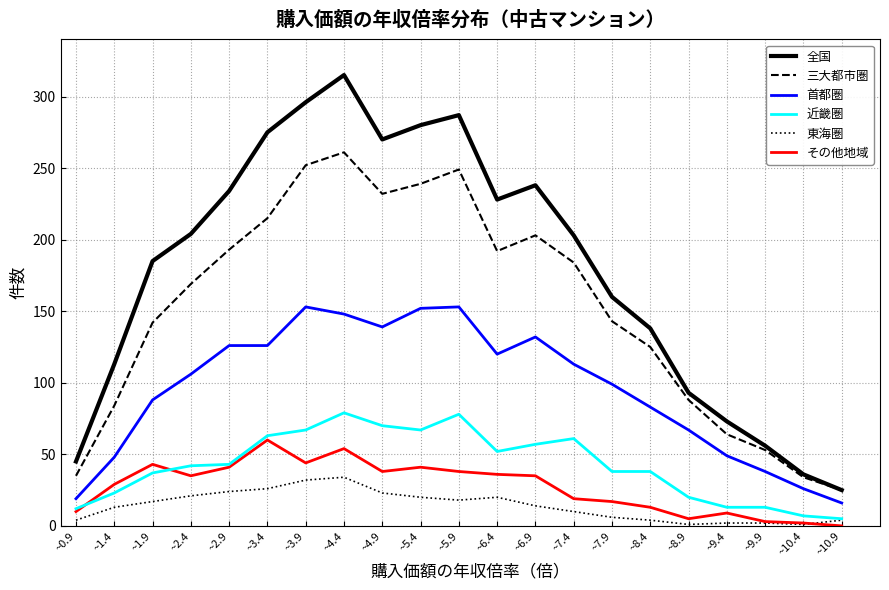

Which series has the widest spread of values?

全国